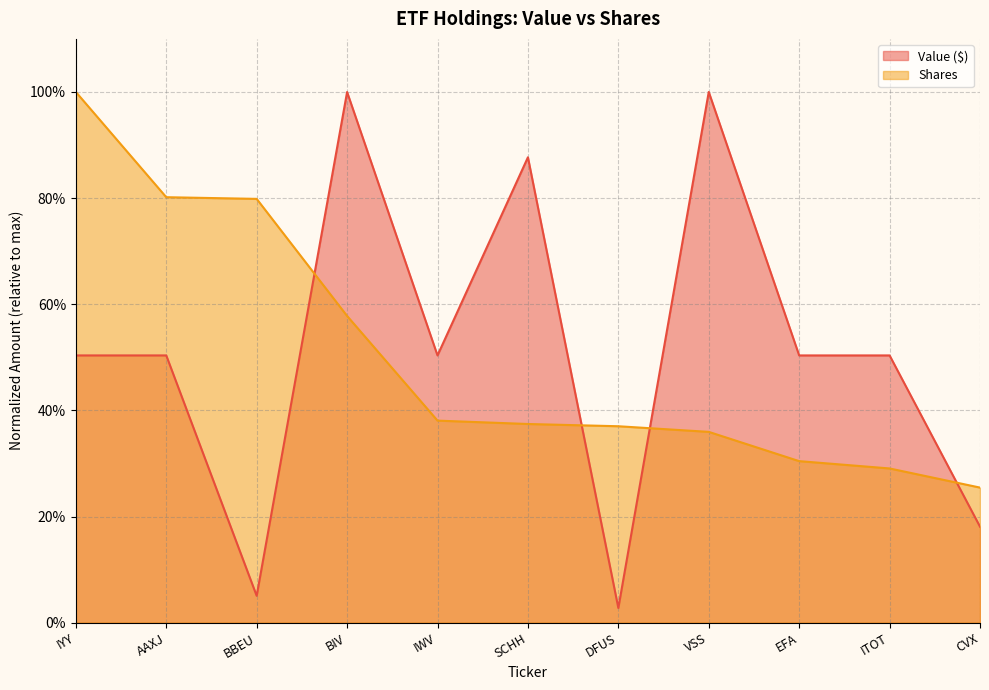

Does the chart have visible grid lines?

Yes